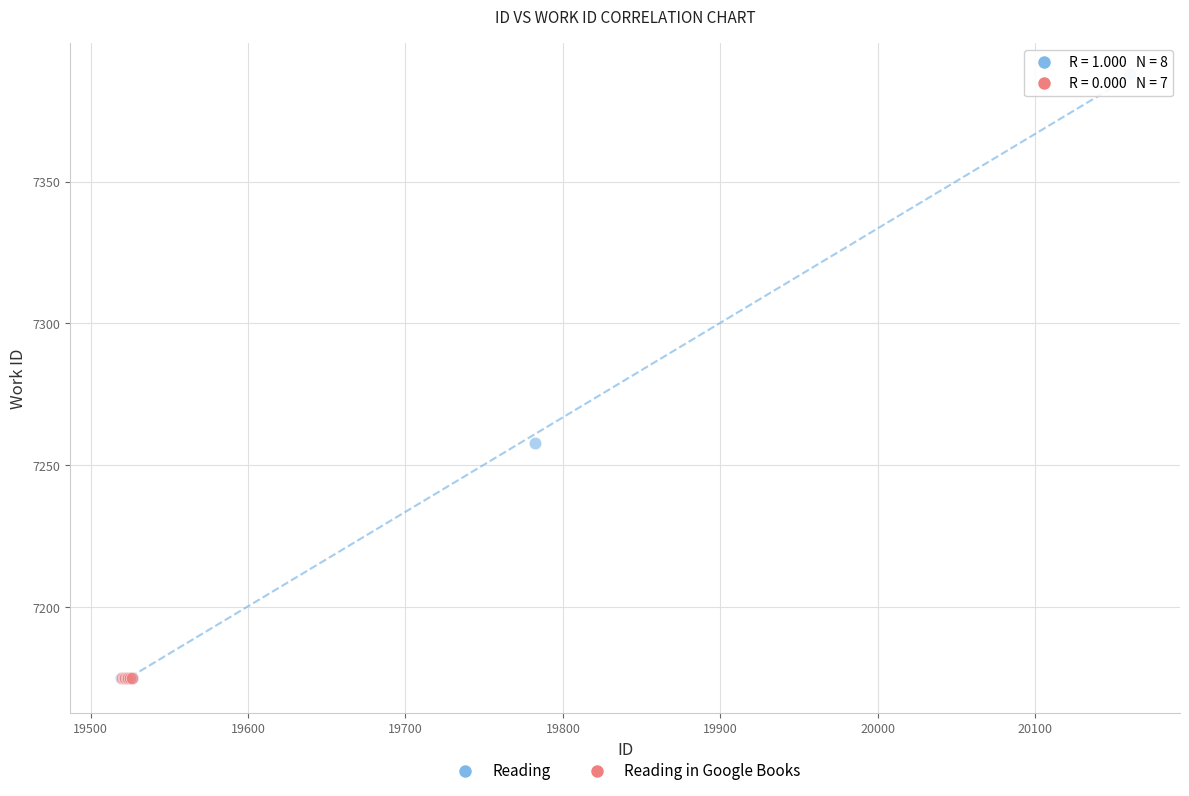

Which series reaches the maximum Y coordinate?

Reading